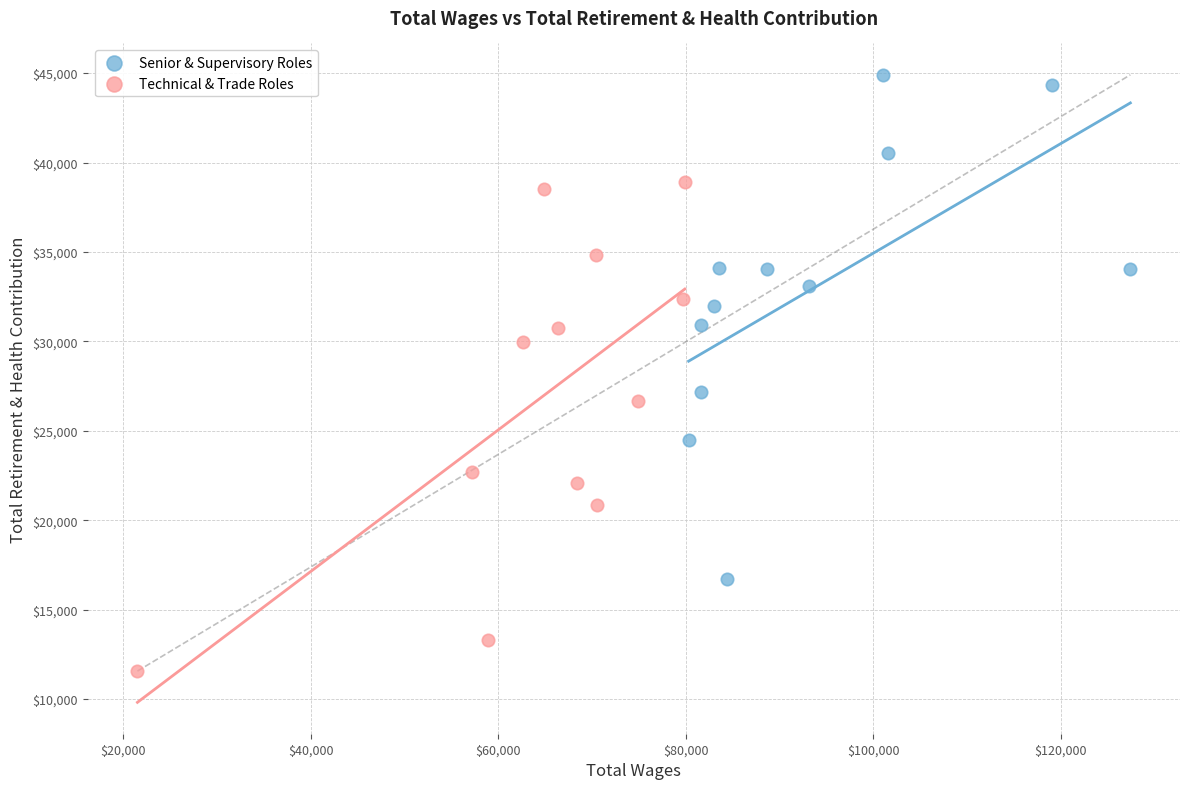

Which series contains the lowest Y value?

Technical & Trade Roles